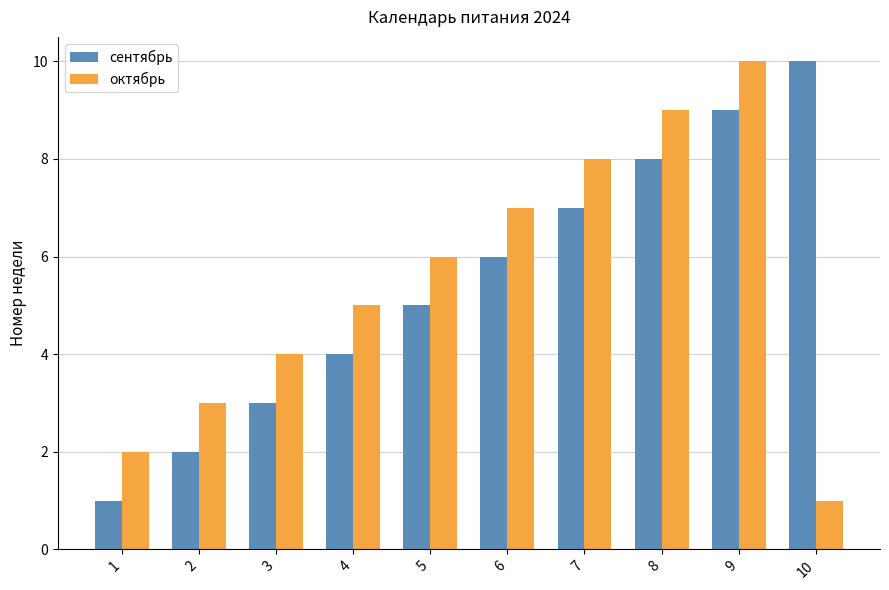

Read the октябрь value at 10.

1